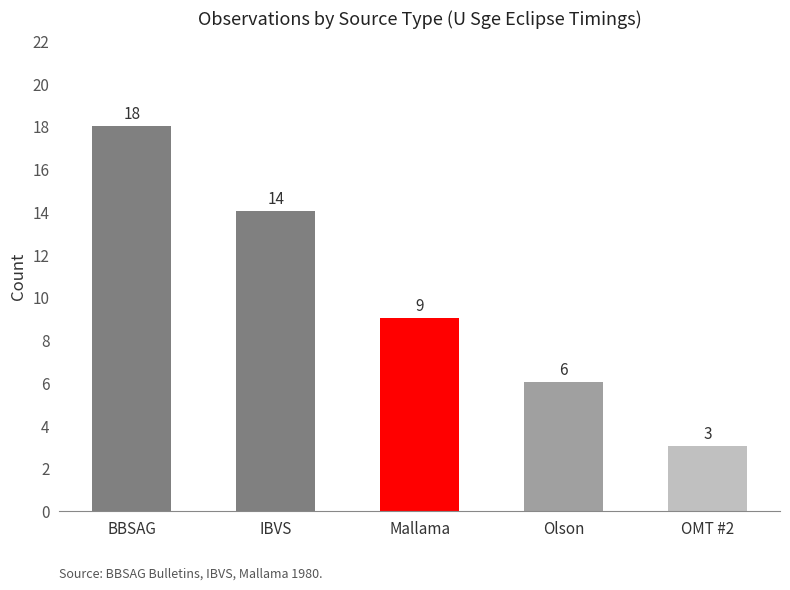

Where is the data nearest to the value 10?

Mallama